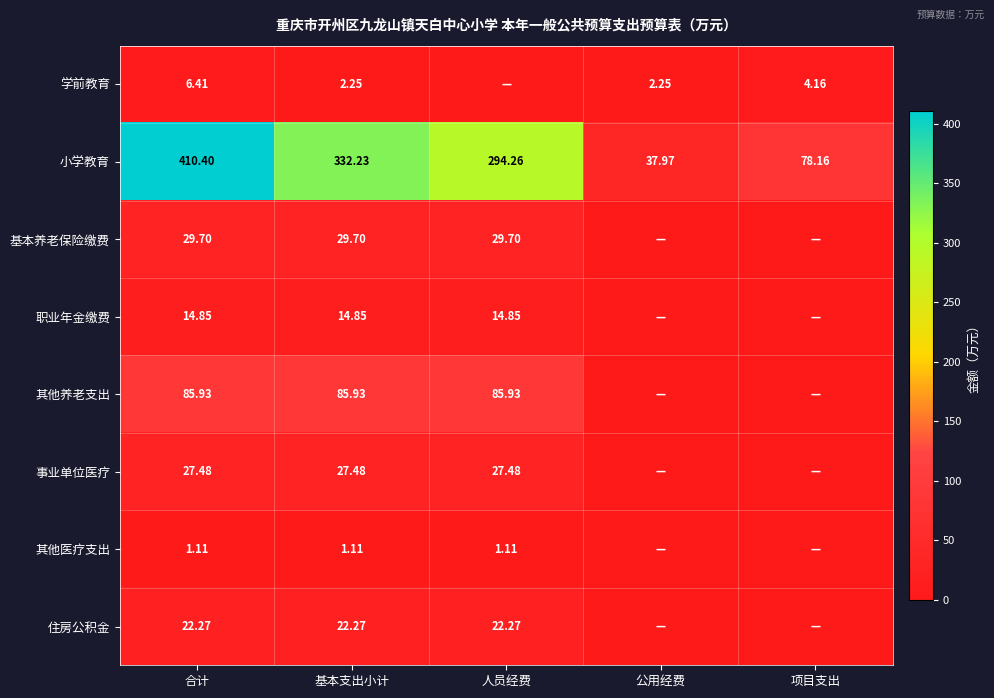

Which category has the highest value in the 小学教育 series?

合计